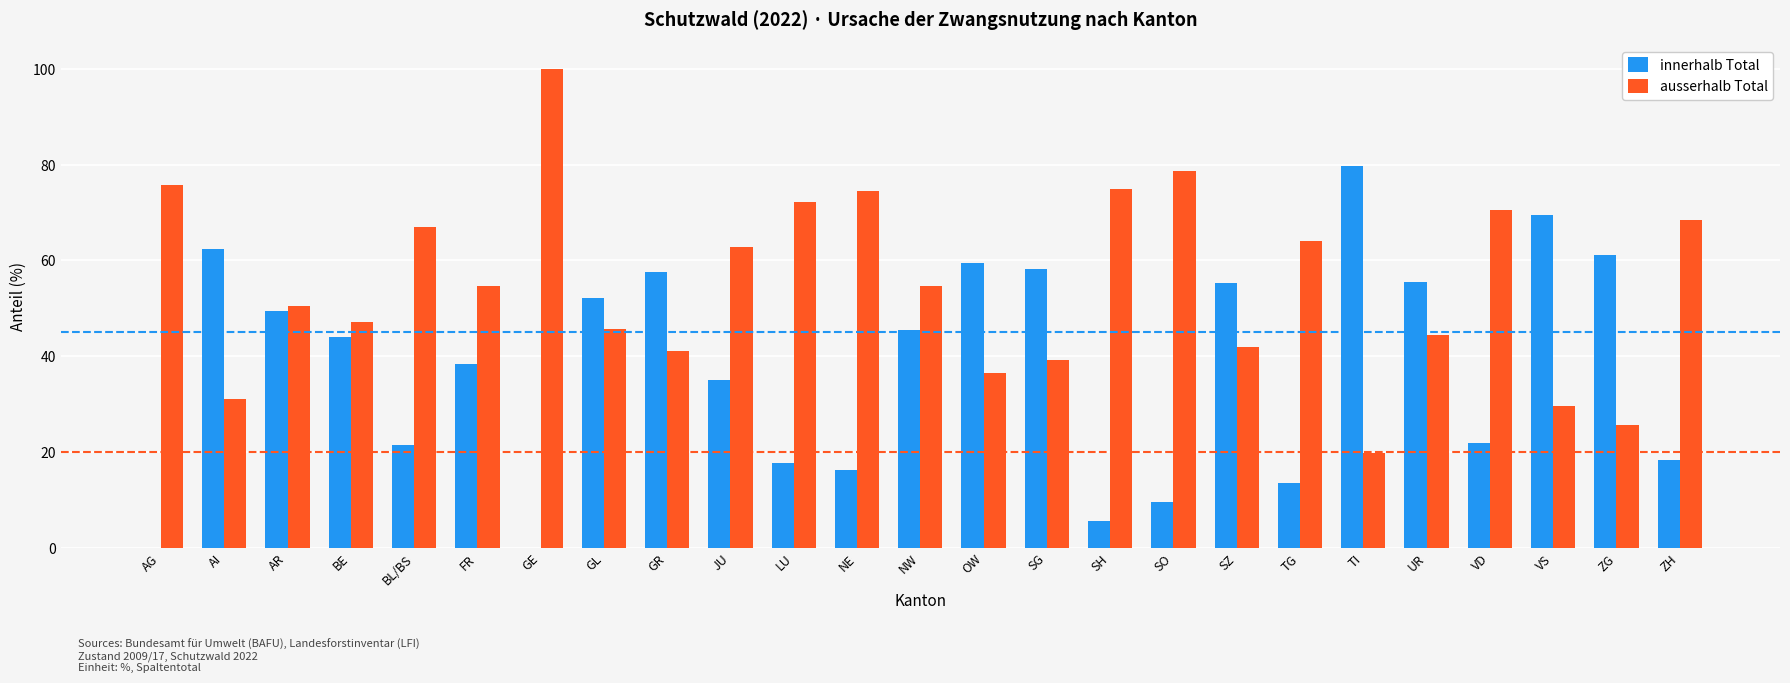

Is the value of innerhalb Total at VS greater than the value of ausserhalb Total at JU?

Yes